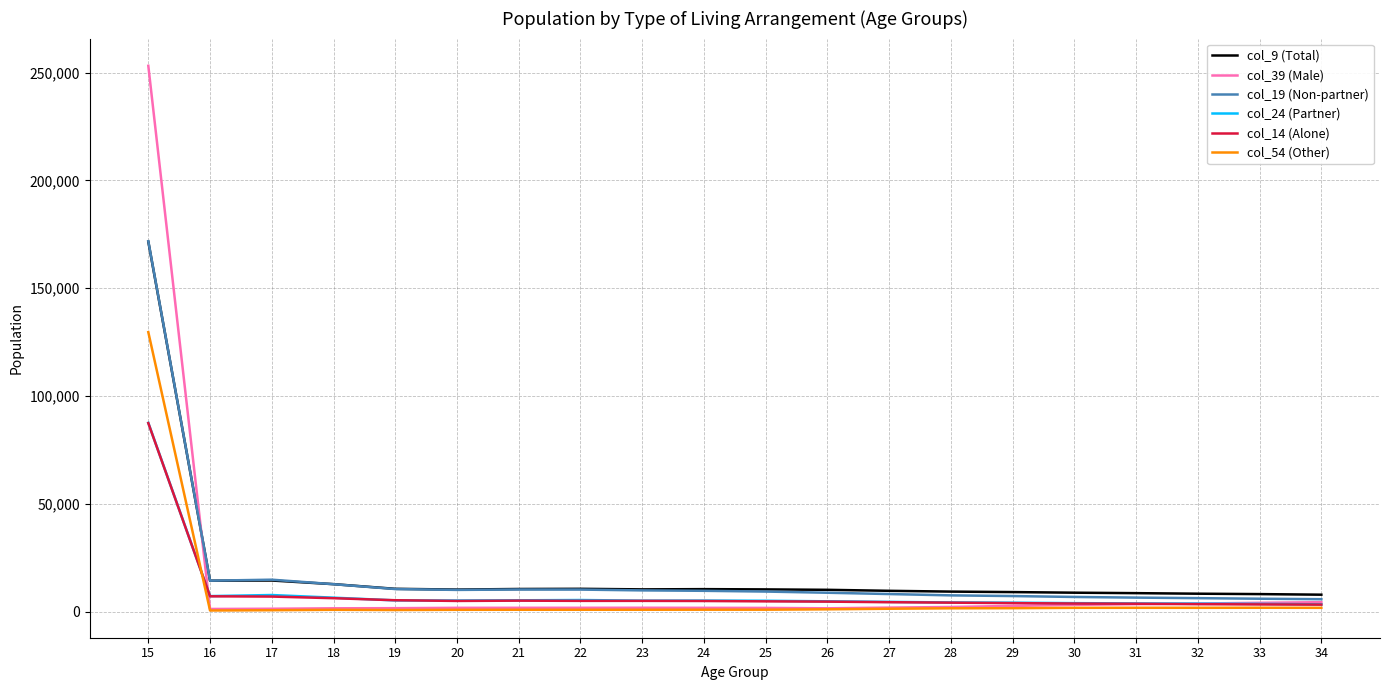

Which series has the largest range (max minus min)?

col_39 (Male)